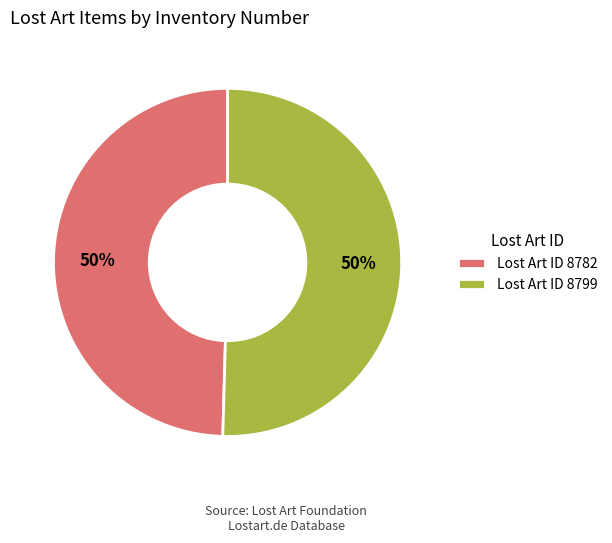

Is it true that Lost Art ID 8799 is 50% of the pie?

True